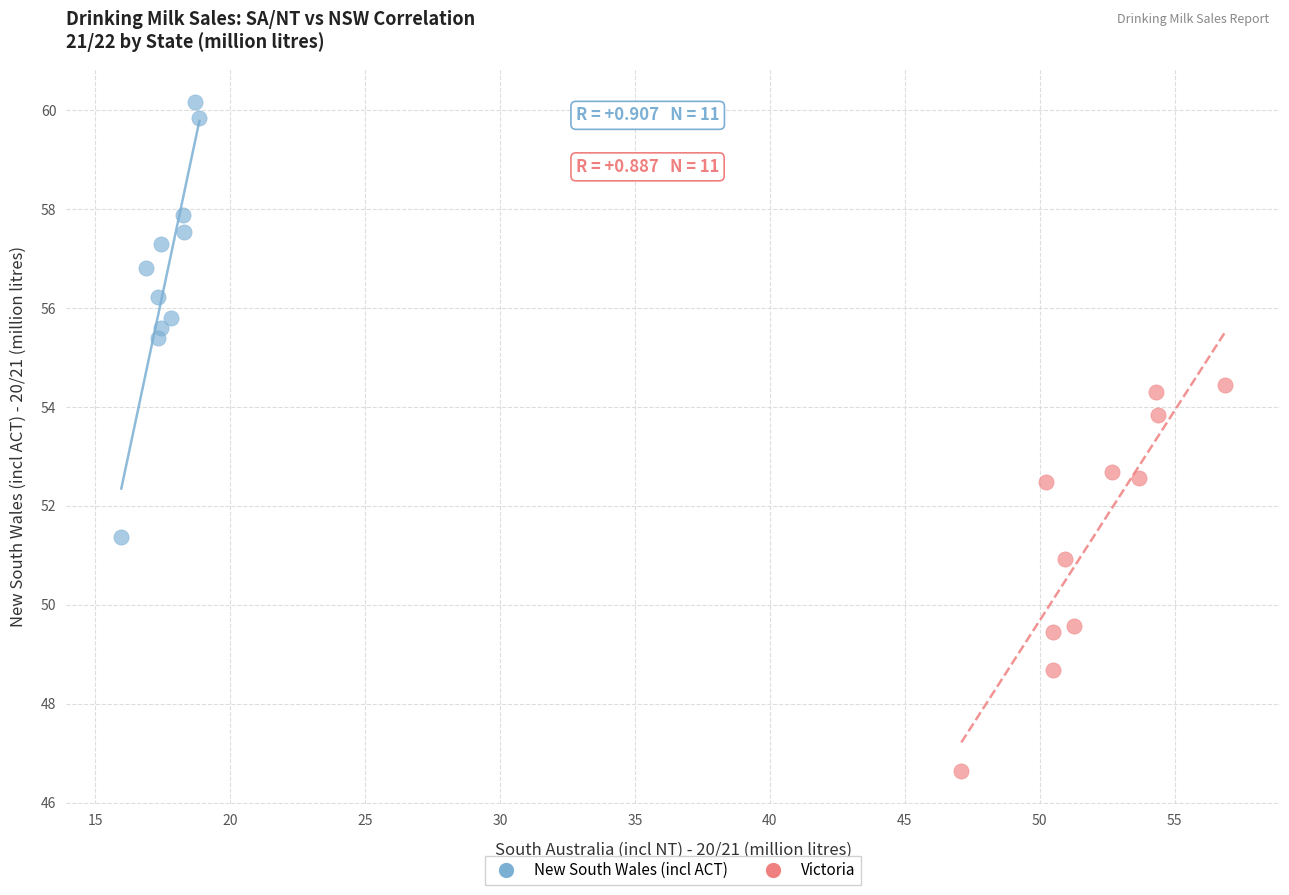

Which series contains the highest Y value?

New South Wales (incl ACT)